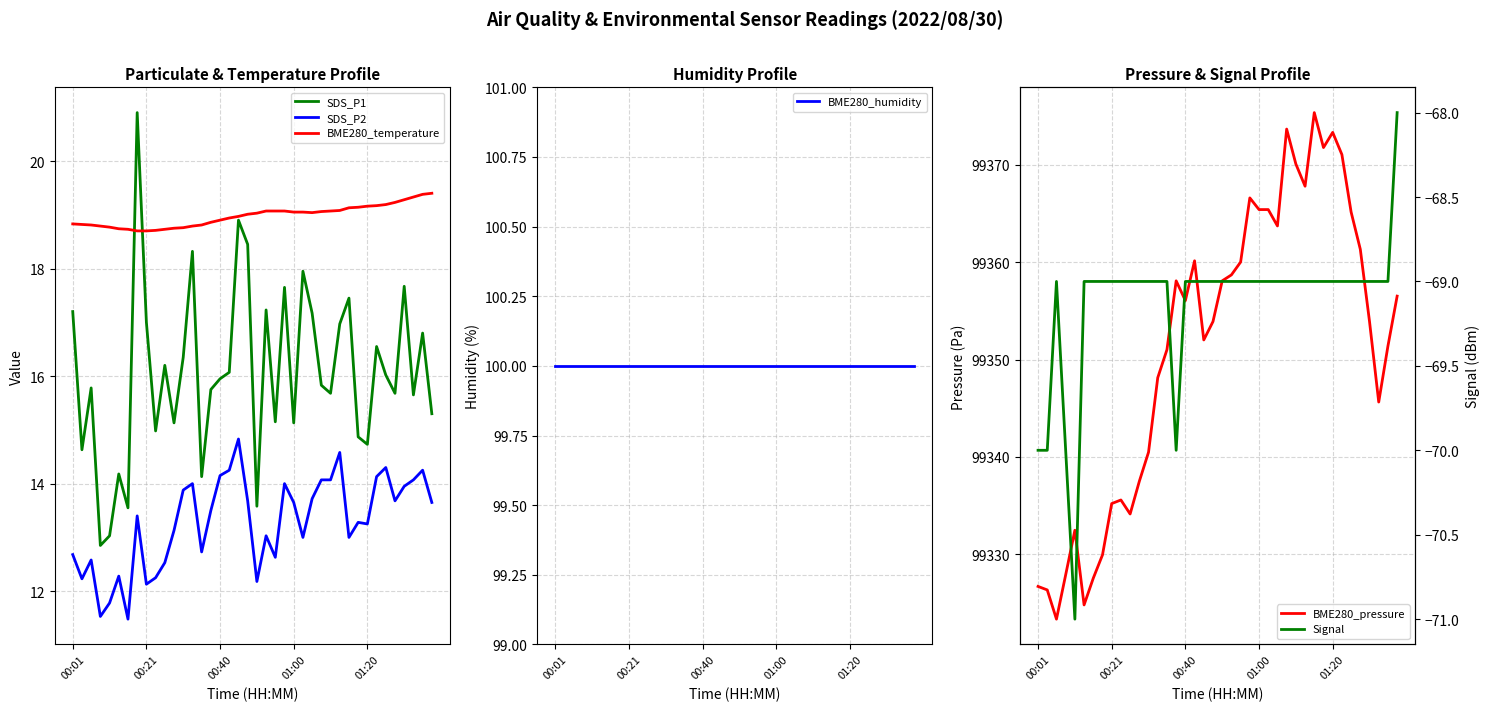

At which category is the sum across all series the highest?

30